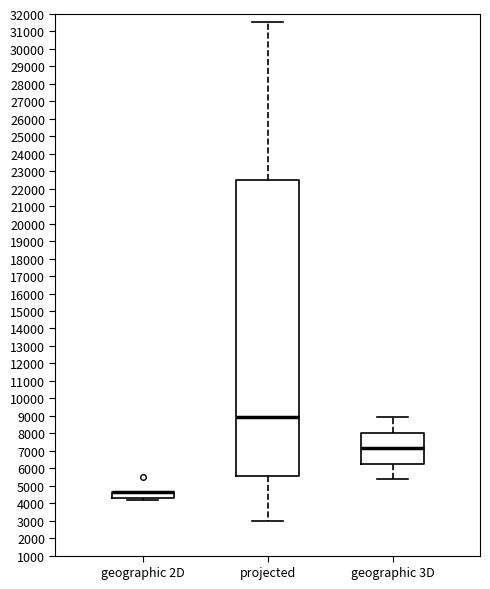

Where is the upper edge of the box for projected on the y-axis? The values are not printed on the chart, so give them approximately, as read against the axis.

22500